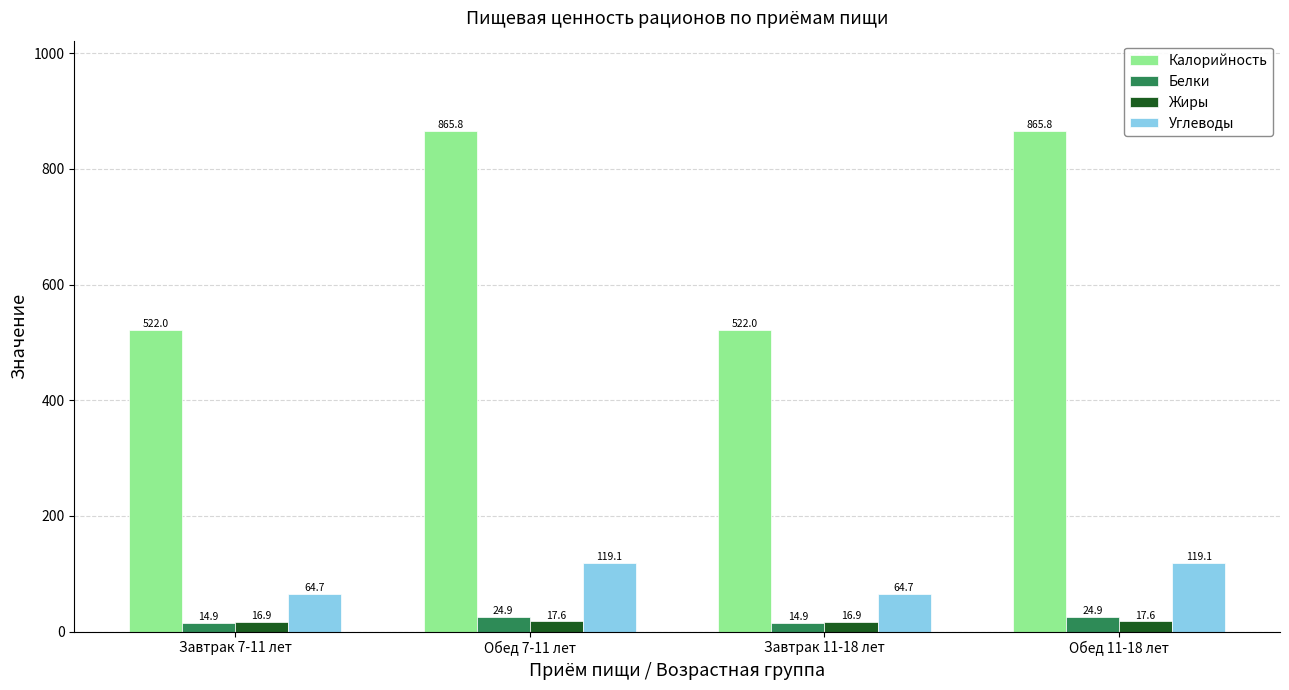

Reading left to right, extract all data points from this chart.

Калорийность: Завтрак 7-11 лет=522.0	Обед 7-11 лет=865.8	Завтрак 11-18 лет=522.0	Обед 11-18 лет=865.8
Белки: Завтрак 7-11 лет=14.9	Обед 7-11 лет=24.9	Завтрак 11-18 лет=14.9	Обед 11-18 лет=24.9
Жиры: Завтрак 7-11 лет=16.9	Обед 7-11 лет=17.6	Завтрак 11-18 лет=16.9	Обед 11-18 лет=17.6
Углеводы: Завтрак 7-11 лет=64.7	Обед 7-11 лет=119.1	Завтрак 11-18 лет=64.7	Обед 11-18 лет=119.1